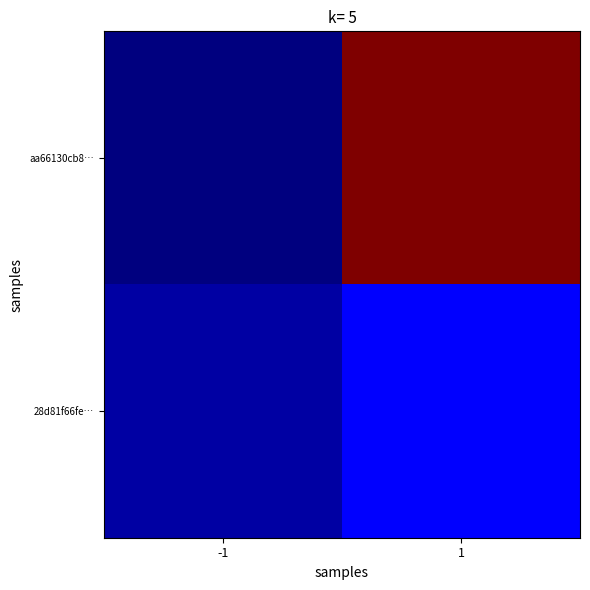

Reading left to right, list all the values displayed in this chart.

aa66130cb8…: -1=-1	1=60
28d81f66fe…: -1=1	1=6